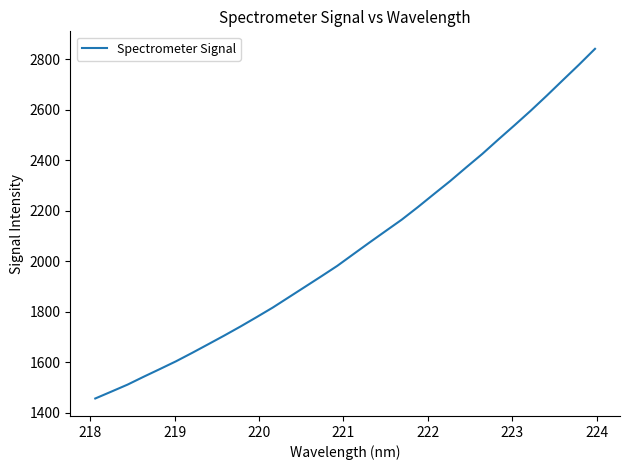

Does the chart display data point markers on the line(s)?

No